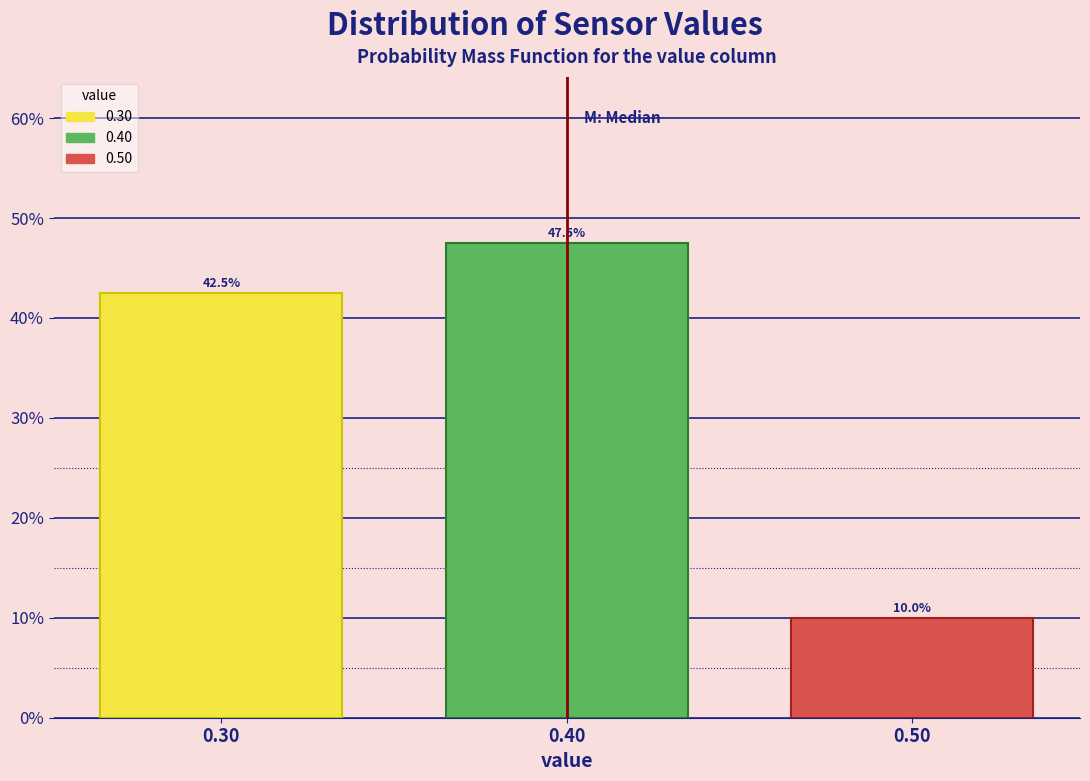

Reading left to right, list all the values displayed in this chart.

42.5	47.5	10.0